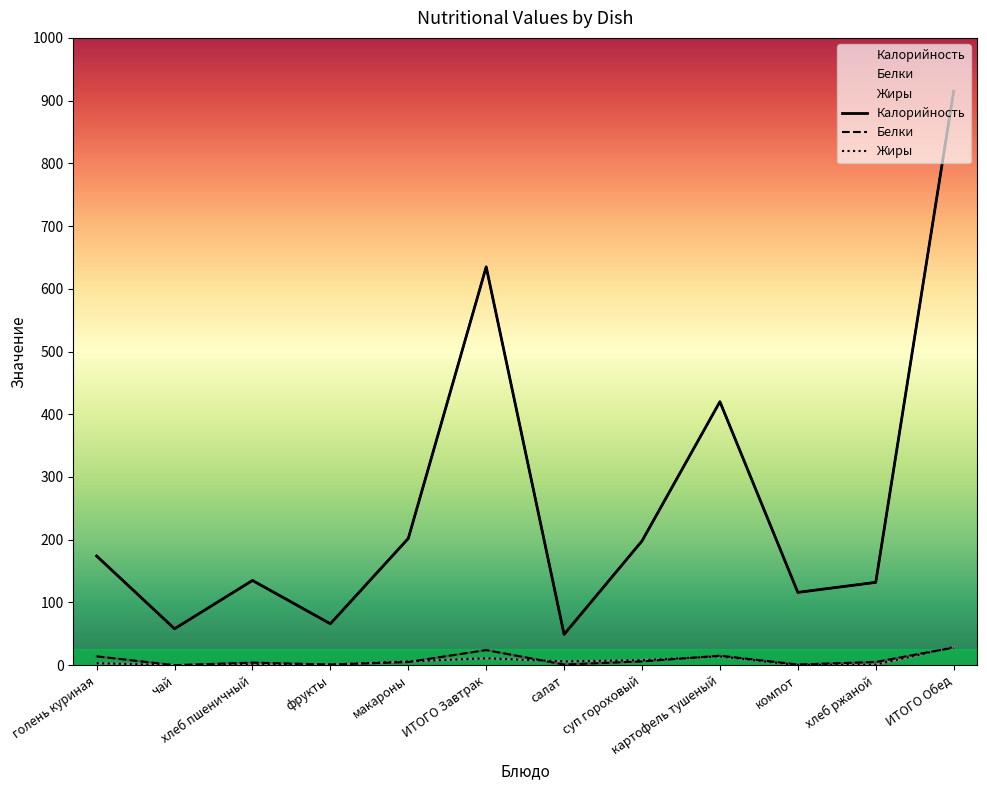

True or false: Калорийность has a value of 202 at макароны.

True